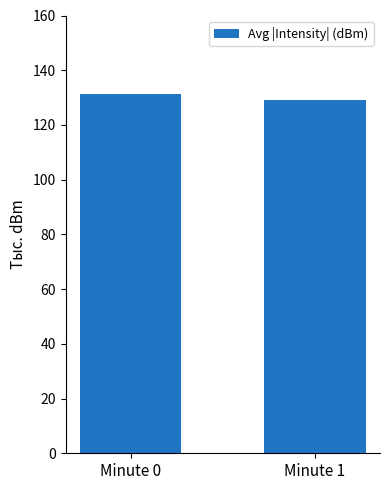

The chart shows a value of 201.8 at Minute 0. True or false?

False